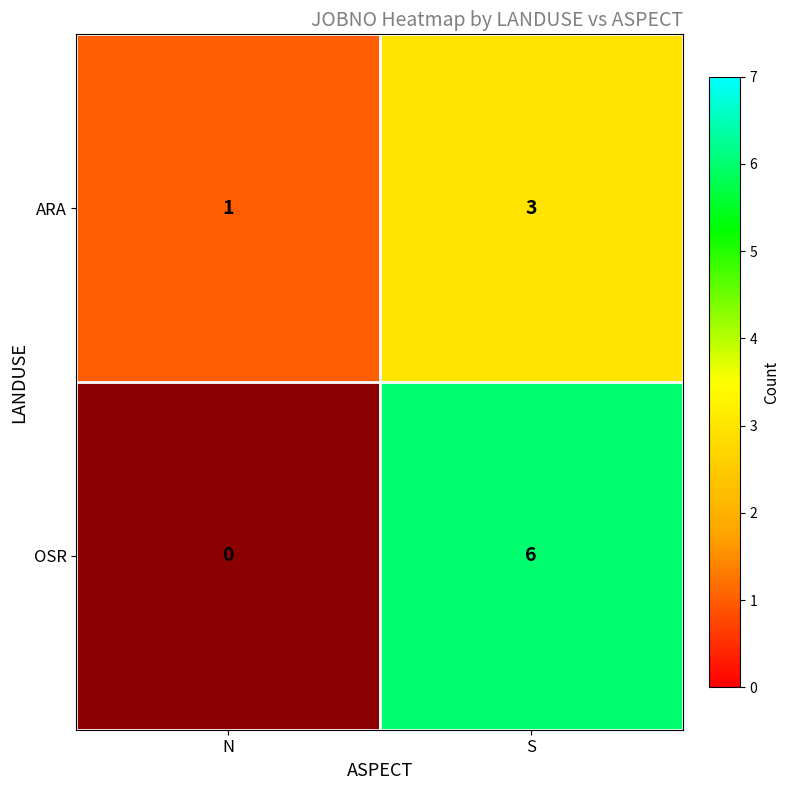

Where is ARA nearest to the value 2?

N